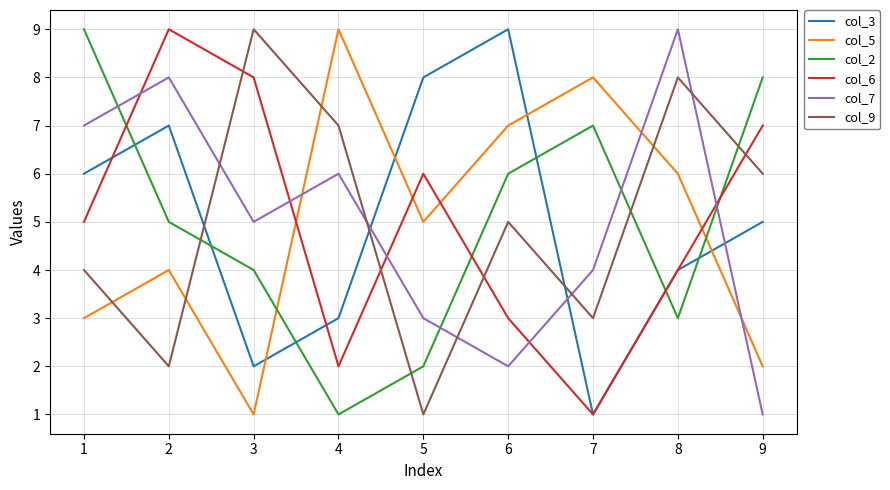

Is the value of col_3 at 4 greater than the value of col_7 at 9?

Yes